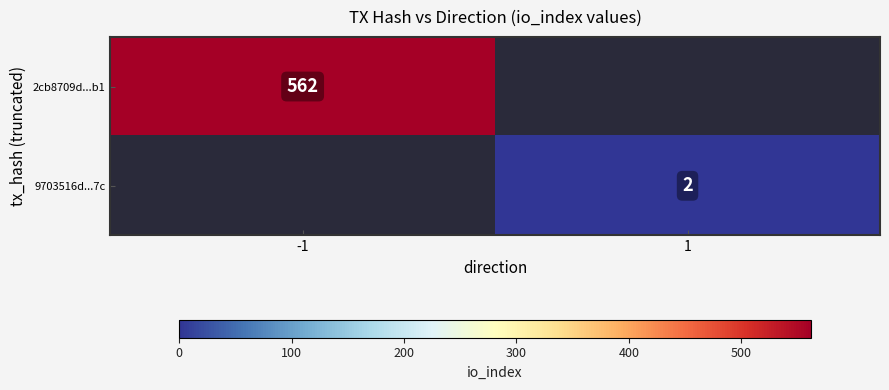

Is the value of 9703516d...7c at 1 greater than the value of 2cb8709d...b1 at -1?

No